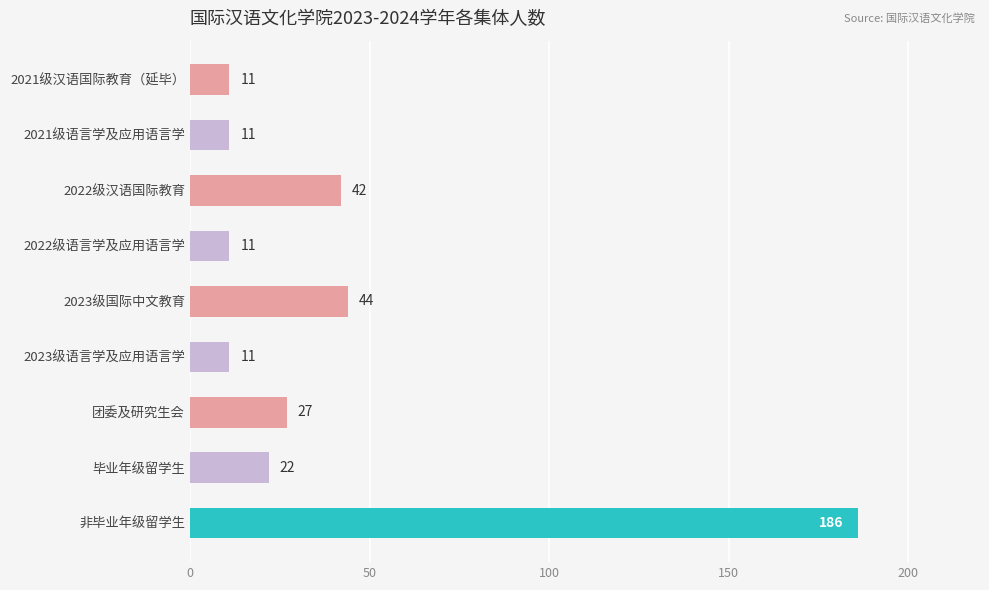

Reading bottom to top, what are all the values shown in this chart?

186	22	27	11	44	11	42	11	11